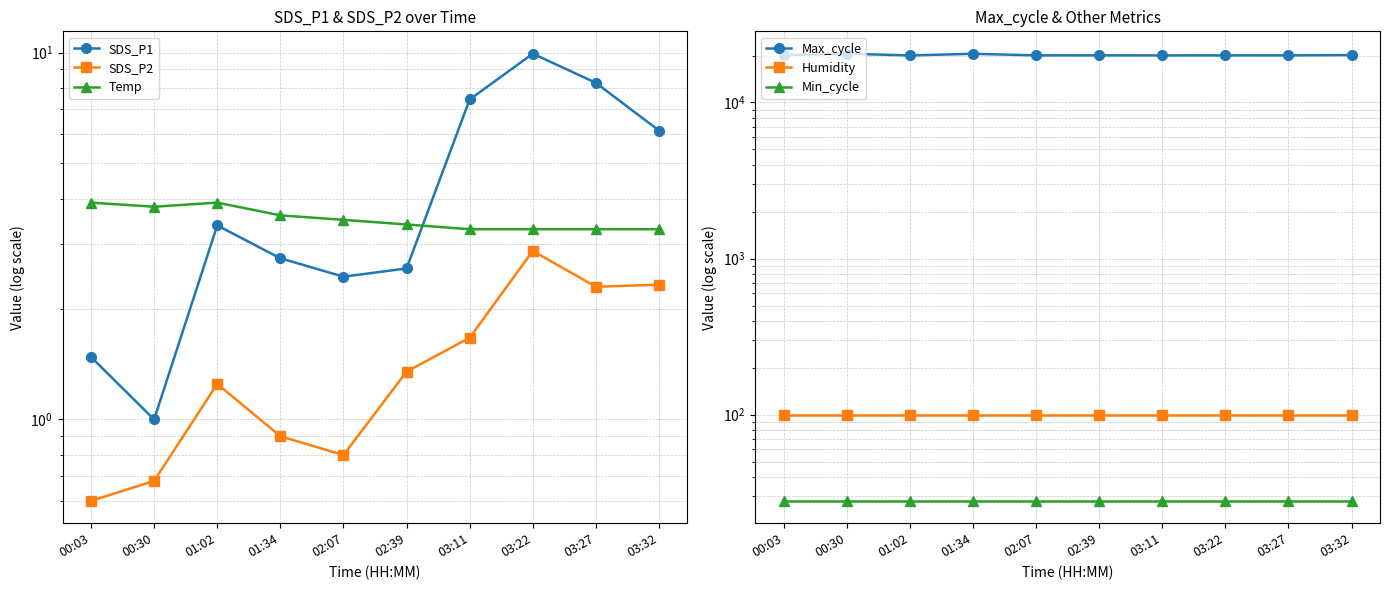

Rank the series at 03:27 from highest to lowest value.

Max_cycle, Humidity, Min_cycle, SDS_P1, Temp, SDS_P2